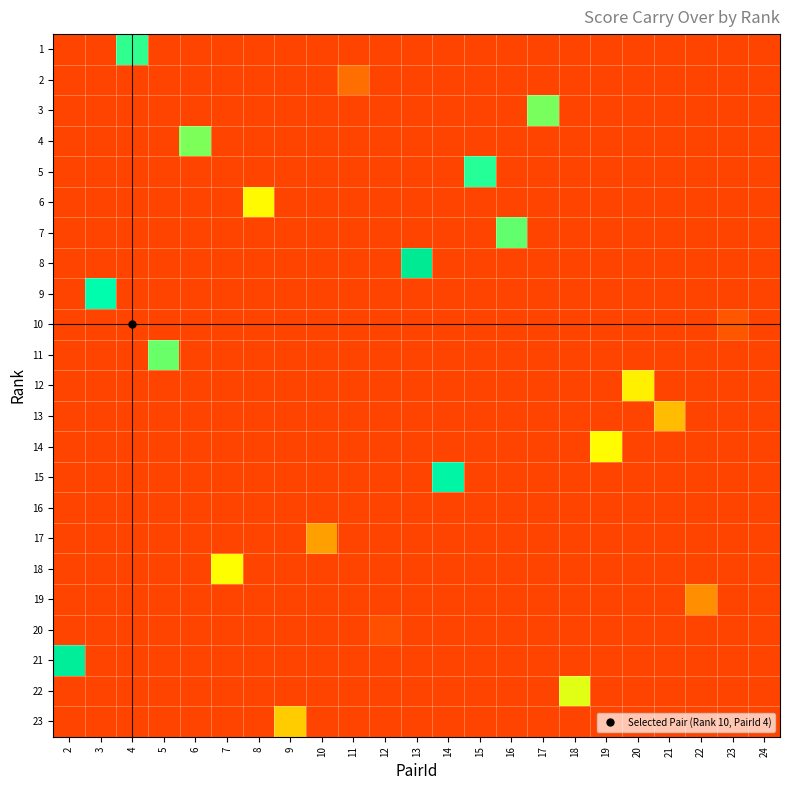

Which has a higher value, 22 or 6?

22